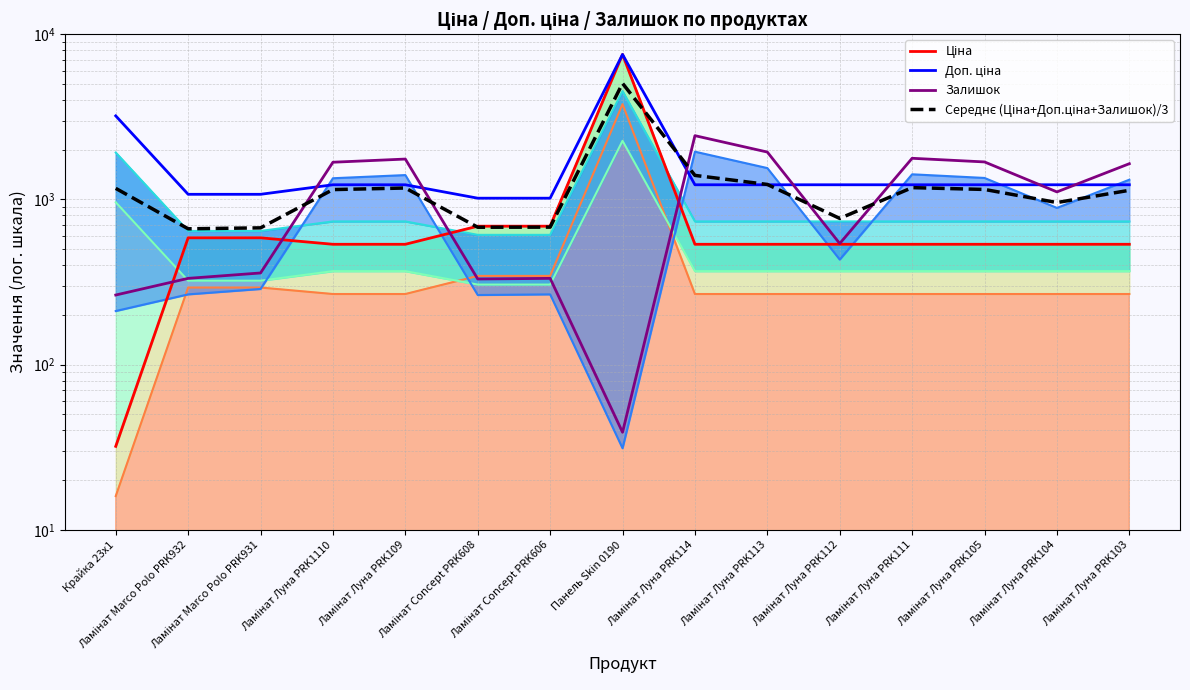

Which series has the widest spread of values?

Ціна